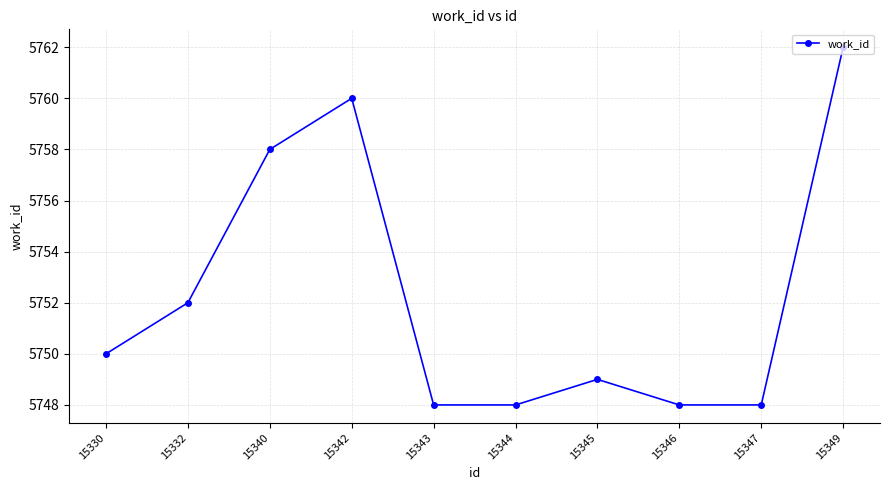

Approximately how many times larger is the value at 15343 compared to 15342?

1.0